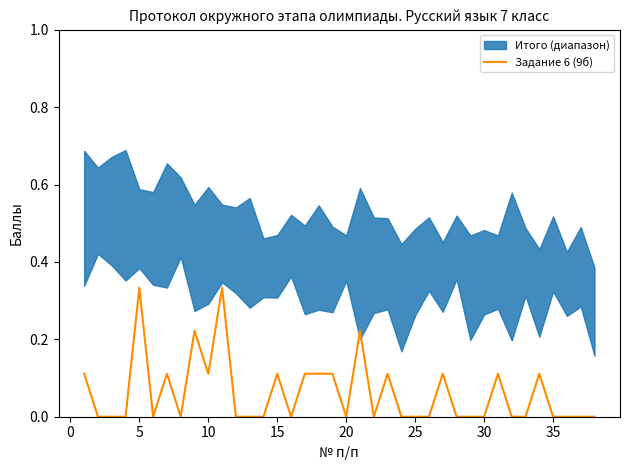

What is the average value?

0.1